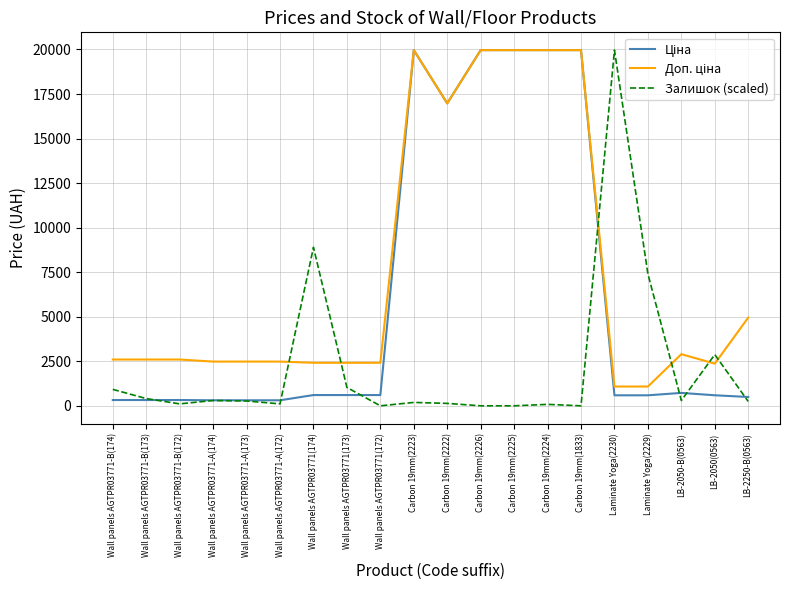

The value of Залишок (scaled) at Carbon 19mm(1833) is 13400.1. True or false?

False